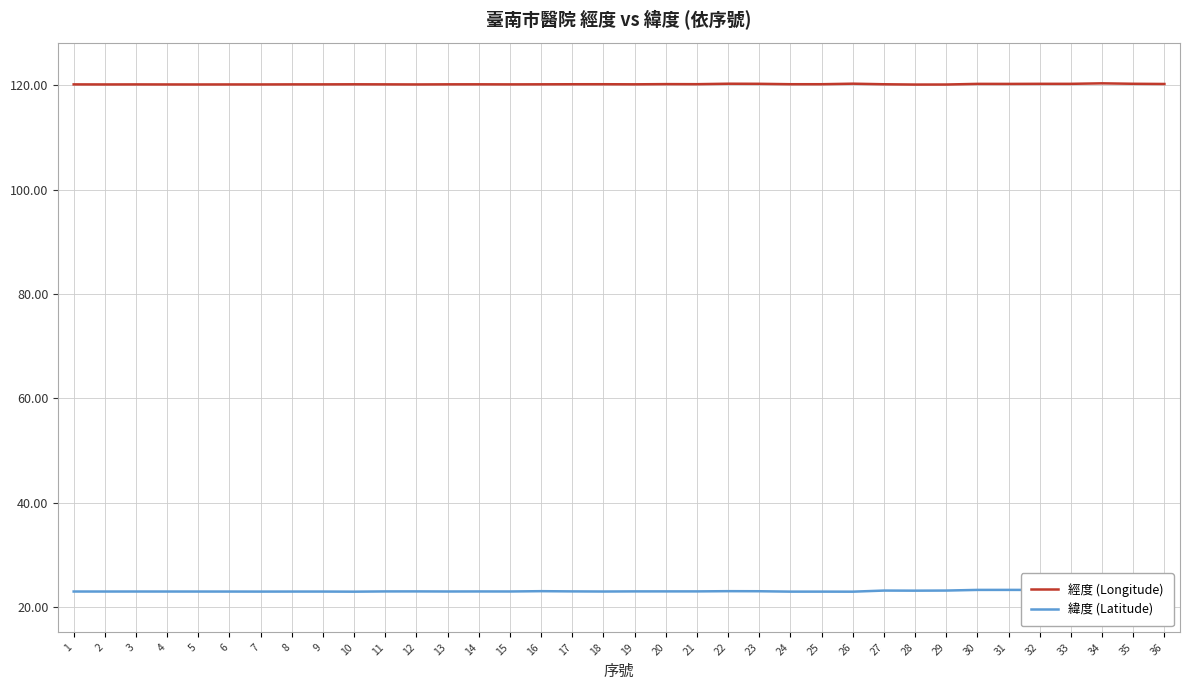

At how many categories does at least one series exceed 54?

36